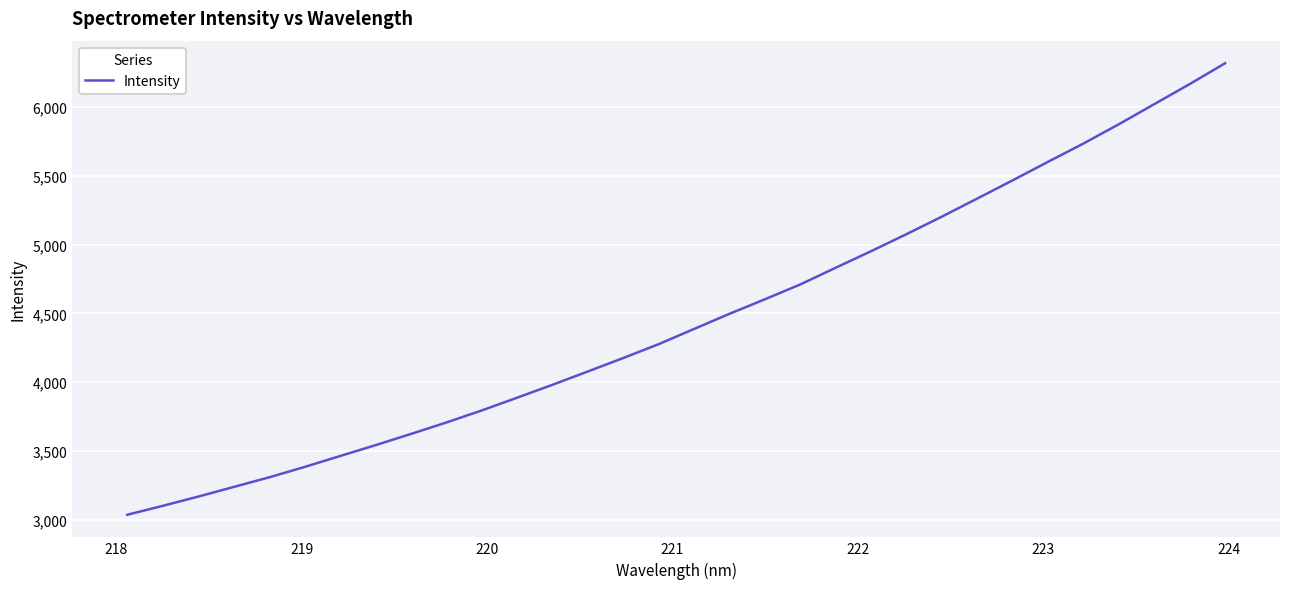

What is the minimum value shown in the chart?

3036.8